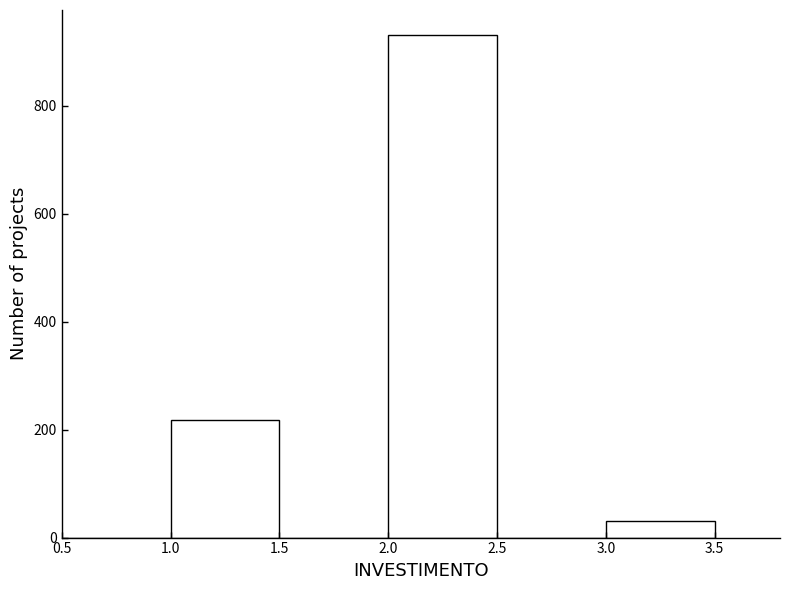

Over which range of the x-axis is the bar tallest?

2.0 to 2.5